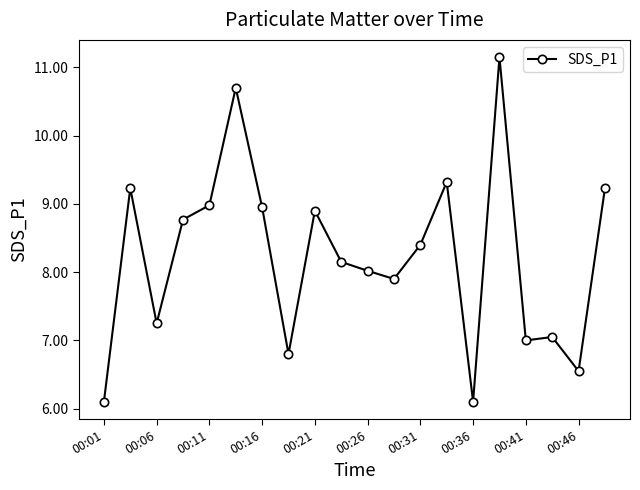

True or false: the data has more than 1 interior local peaks.

True